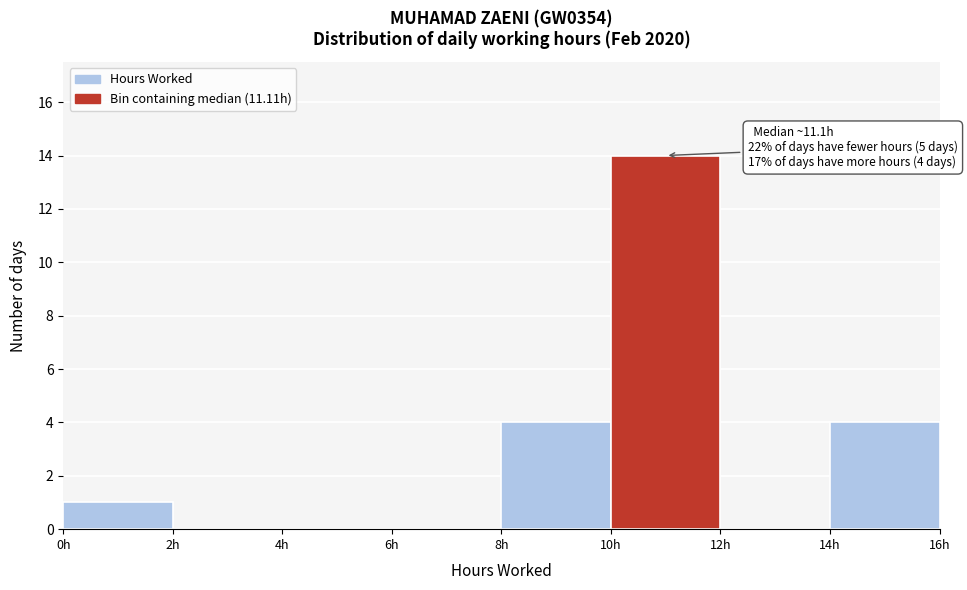

Which range on the x-axis has the tallest bar?

10 to 12